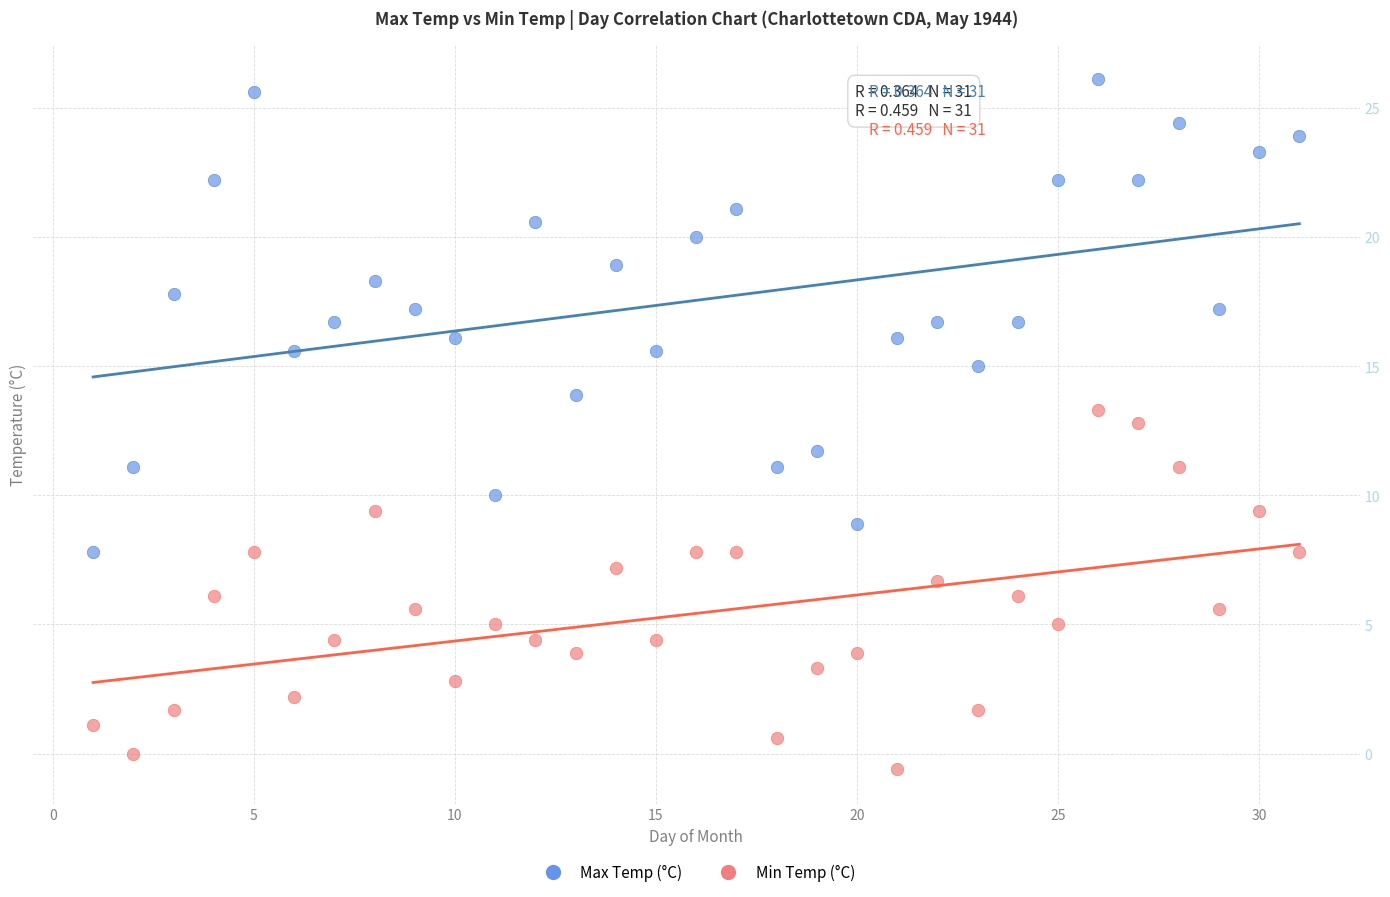

Which series contains the lowest Y value?

Min Temp (°C)